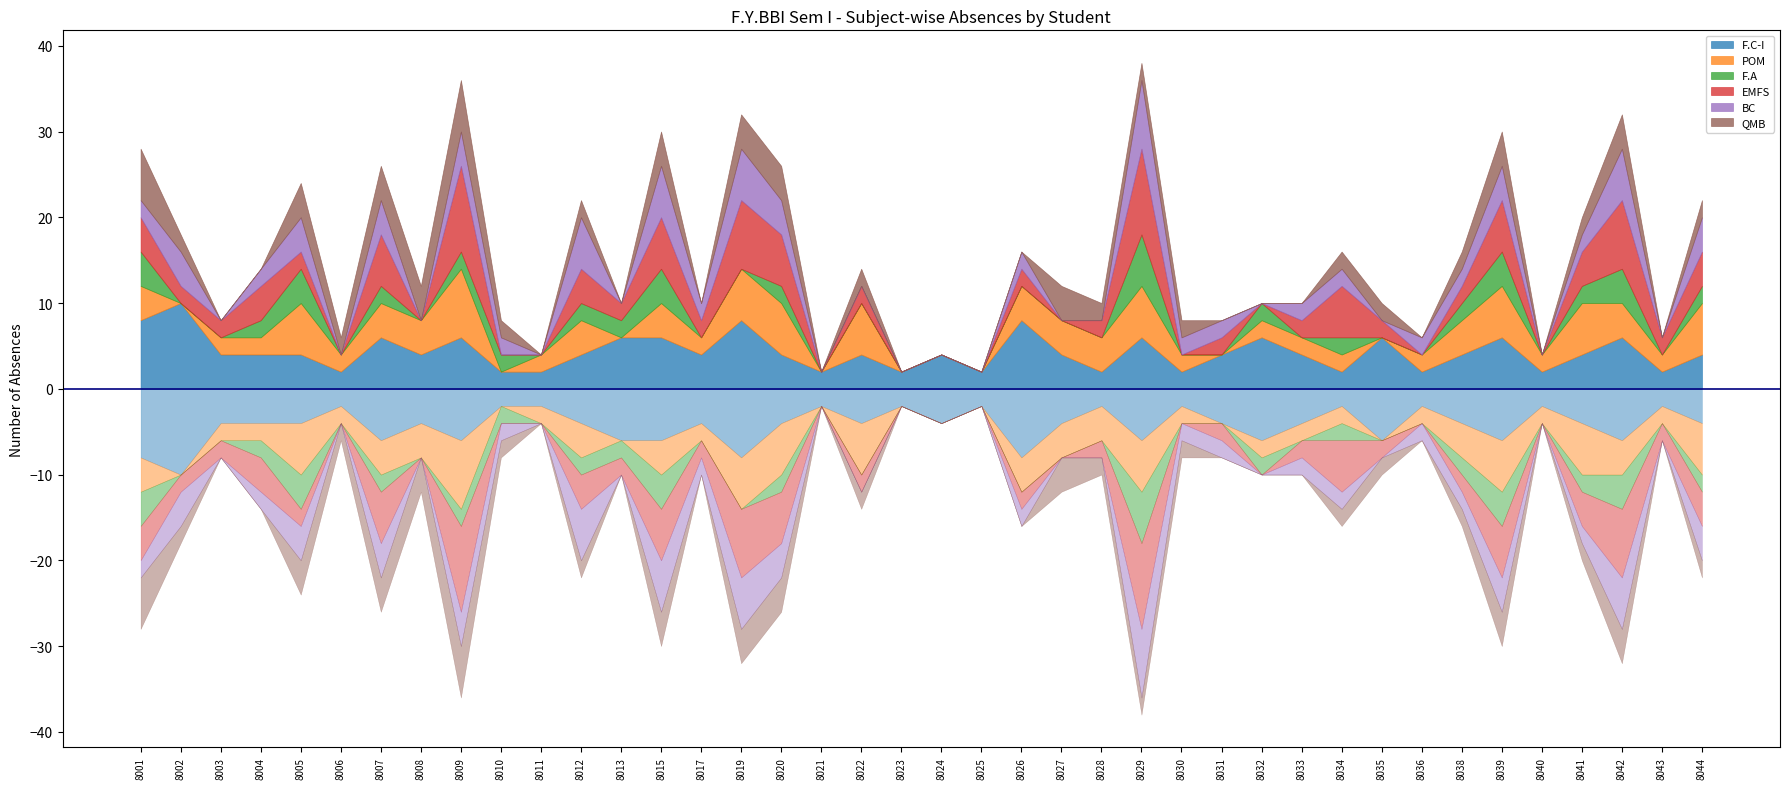

Where does the POM series first go above 2?

8001